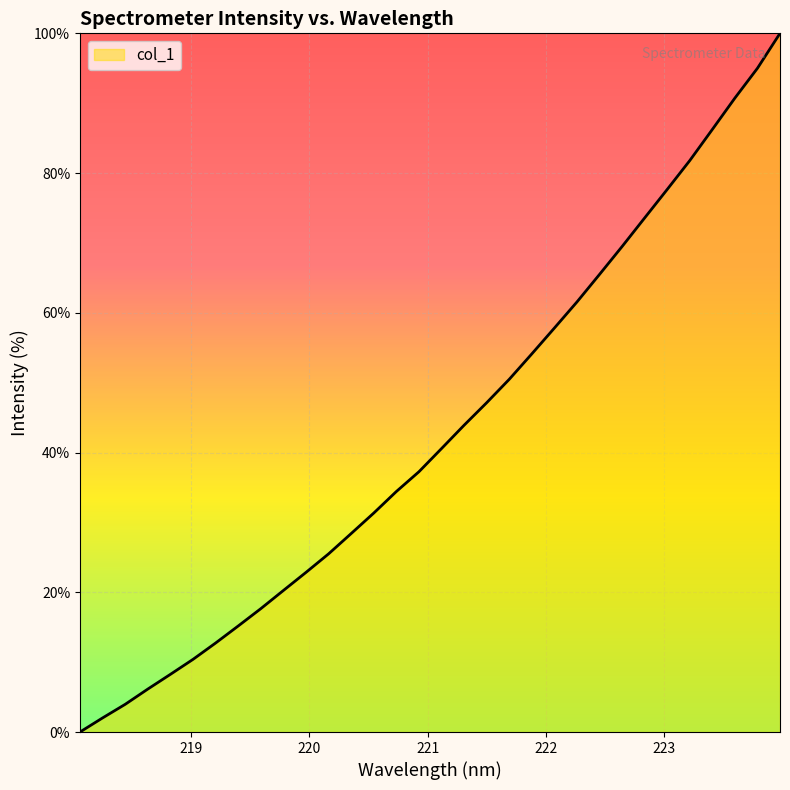

What is the greatest value displayed?

100.0